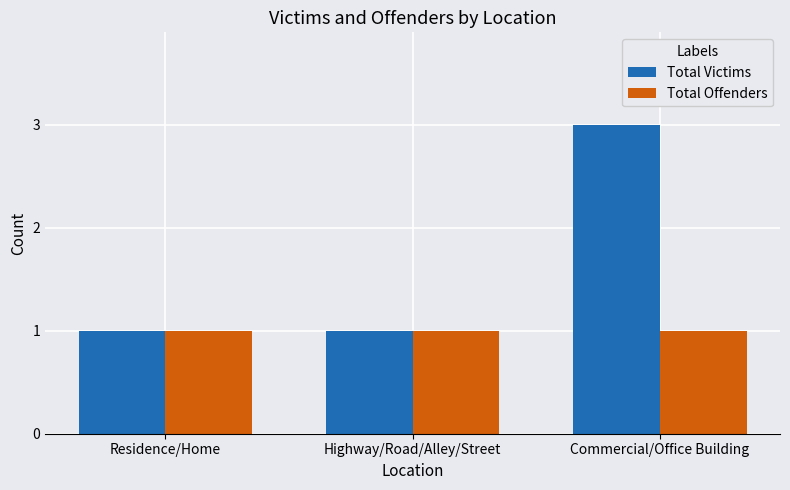

What is the value of the Total Victims bar at the 1st from the left?

1